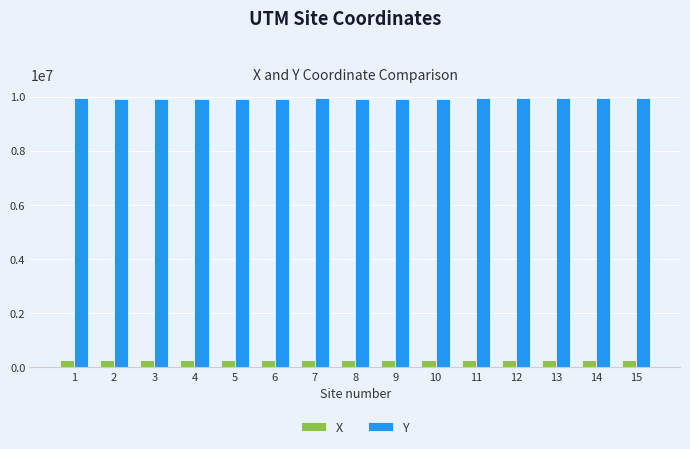

What is the minimum value for Y?

9924398